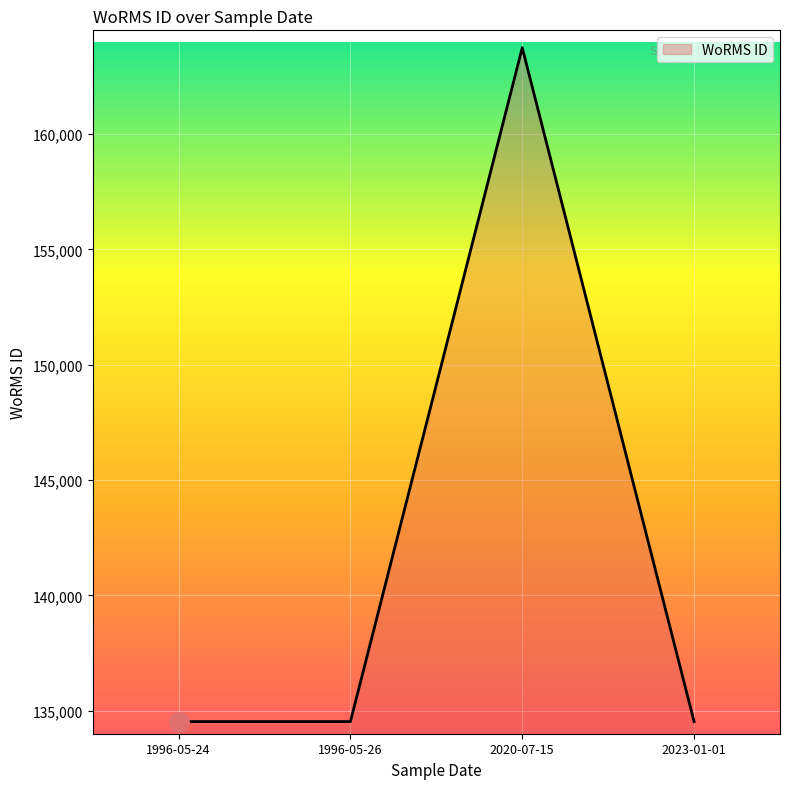

What is the greatest value displayed?

163747